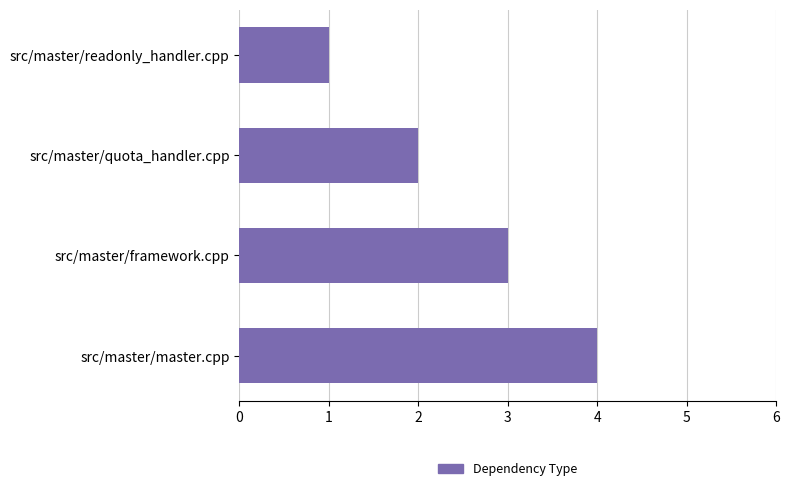

List the labels in order of value, smallest first.

src/master/readonly_handler.cpp, src/master/quota_handler.cpp, src/master/framework.cpp, src/master/master.cpp